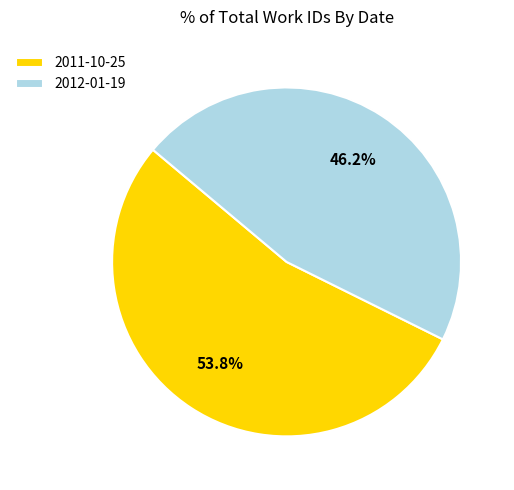

What percentage is the 2012-01-19 slice, to the nearest percent?

46%